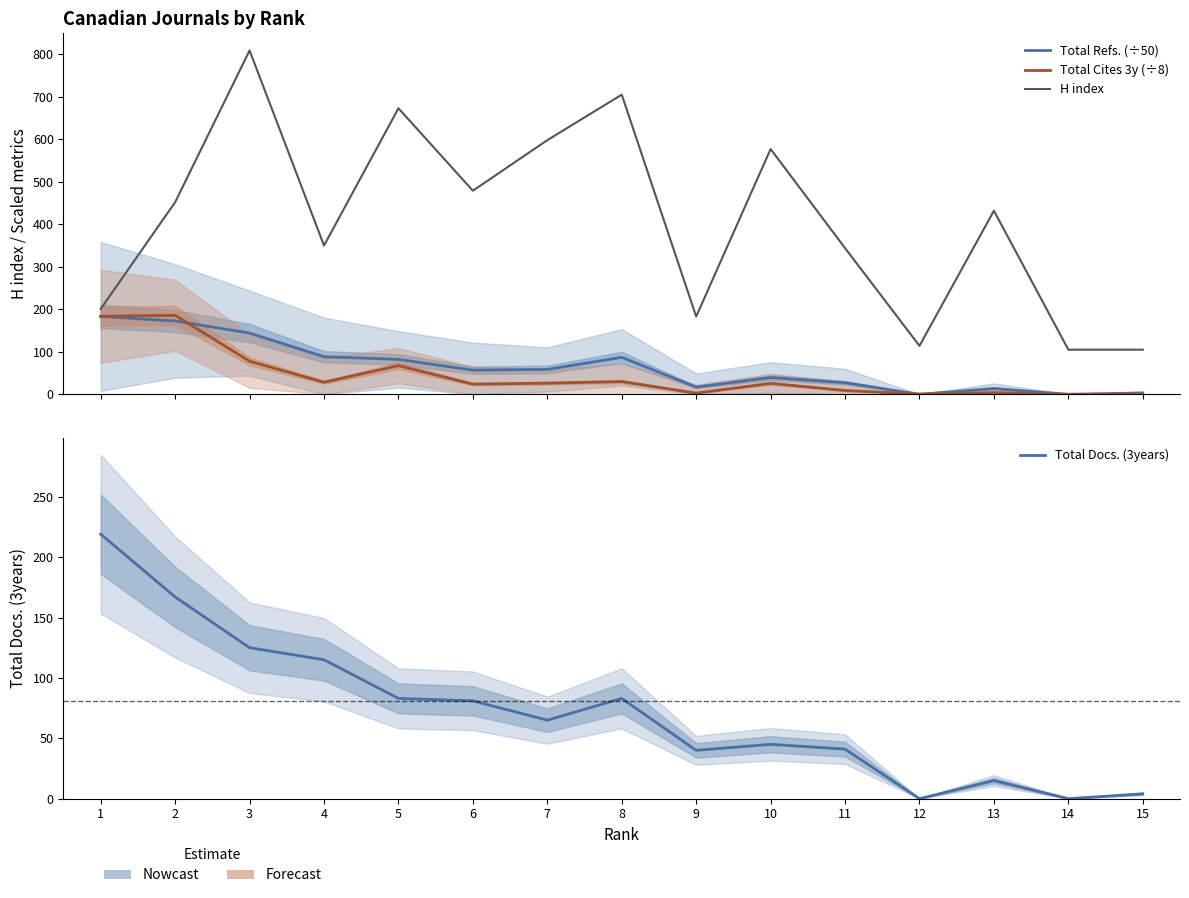

How many data points in Total Refs. (÷50) are less than 56?

7